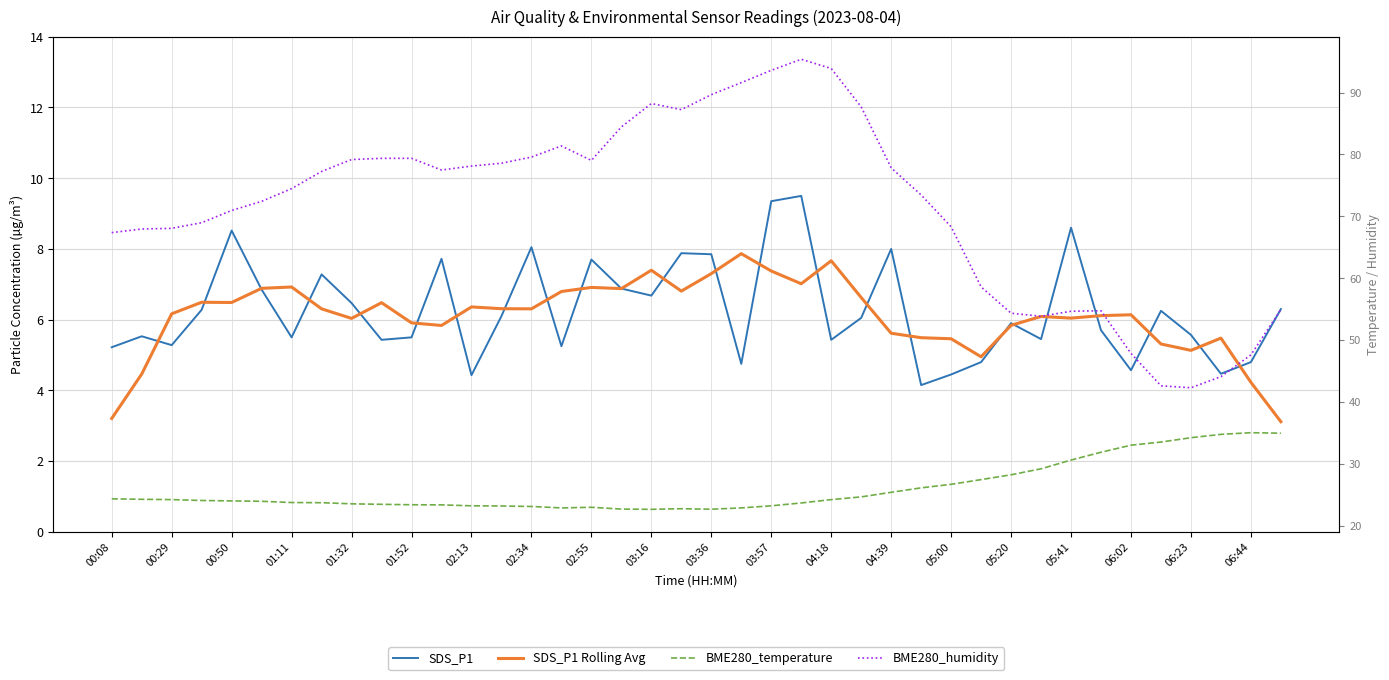

Count the number of data series in this chart.

4